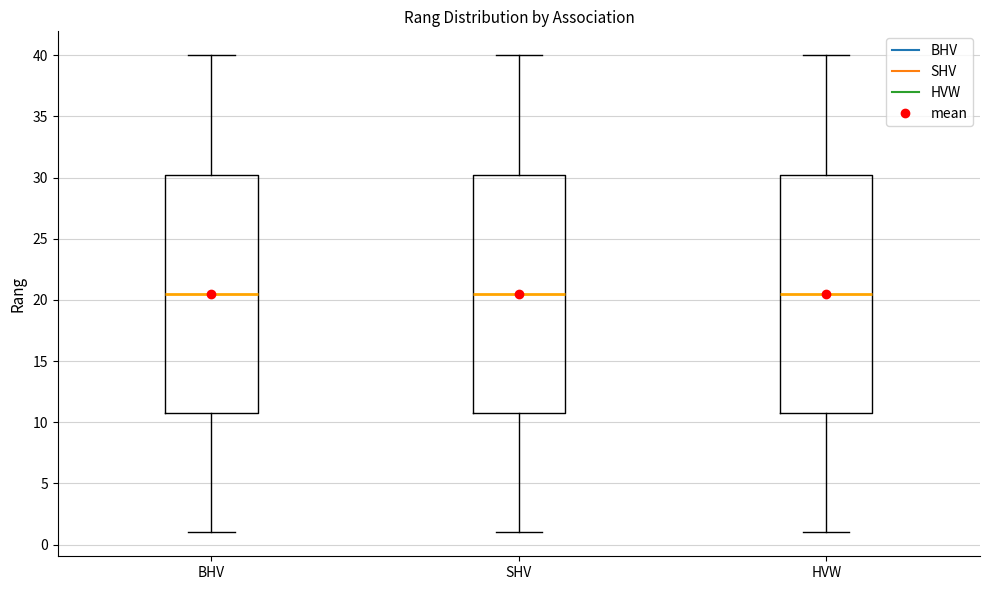

Where does the upper whisker of the box for SHV end on the y-axis? The values are not printed on the chart, so give them approximately, as read against the axis.

40.0